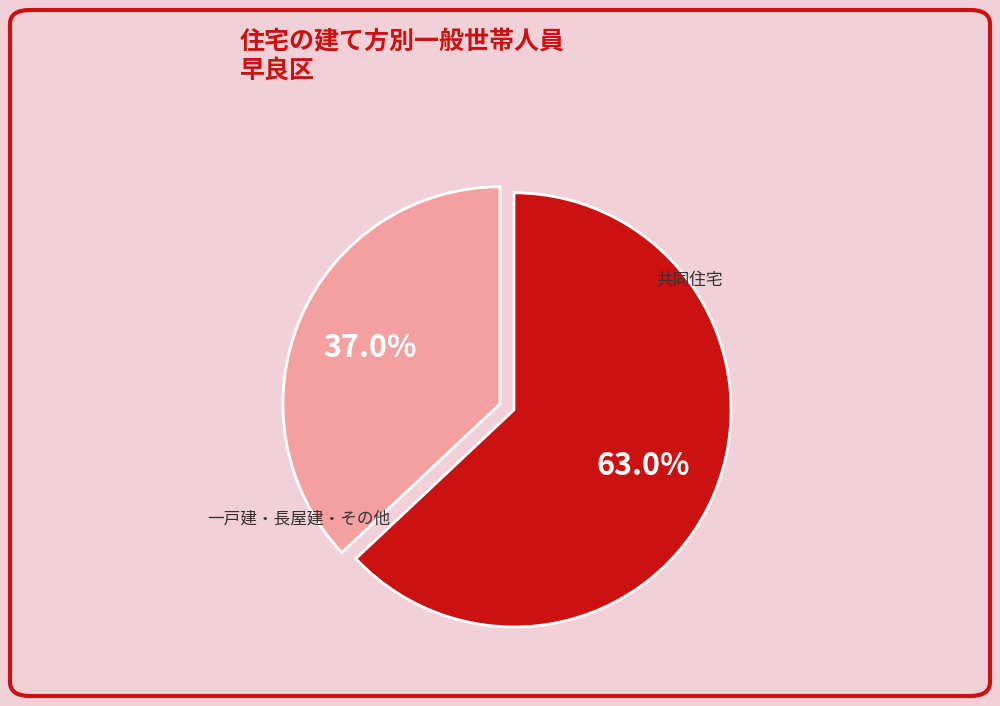

Between 一戸建・長屋建・その他 and 共同住宅, which is larger?

共同住宅